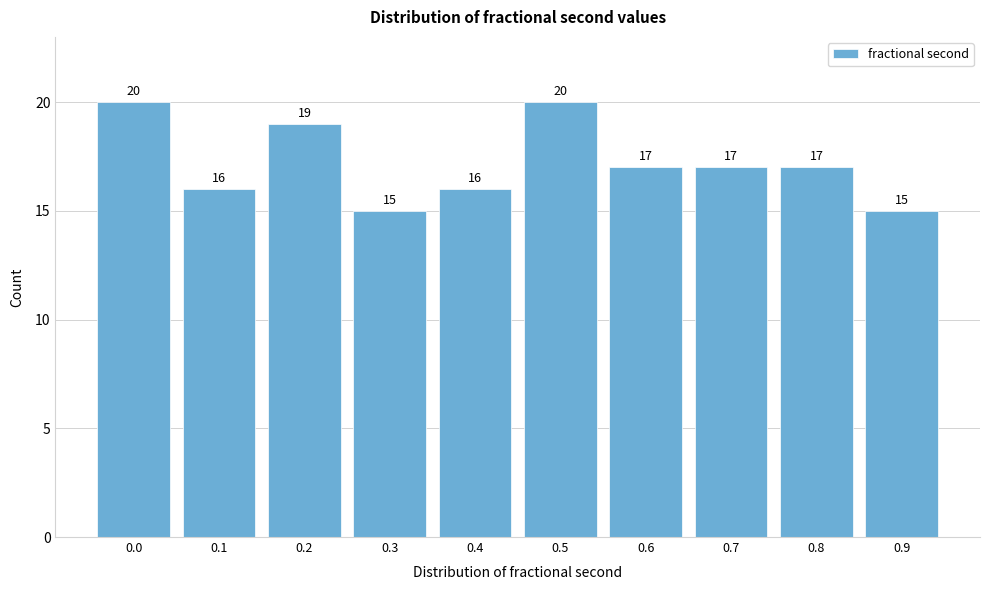

Reading left to right, what are all the values shown in this chart?

20	16	19	15	16	20	17	17	17	15